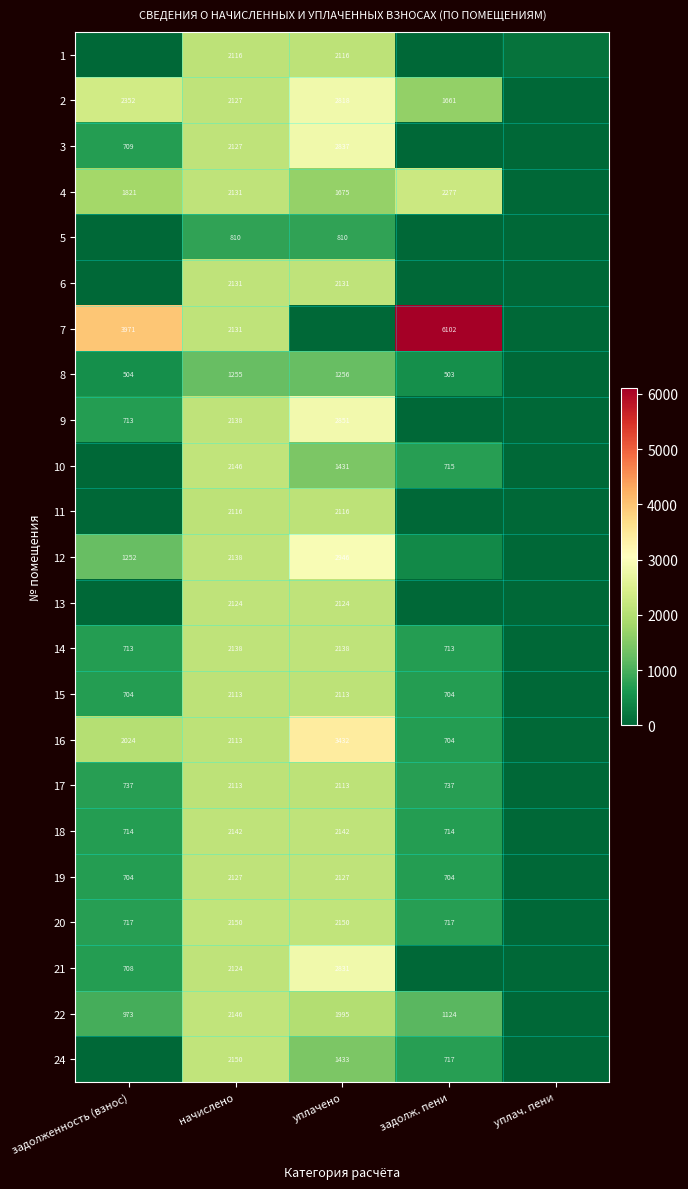

Which series has the widest spread of values?

7